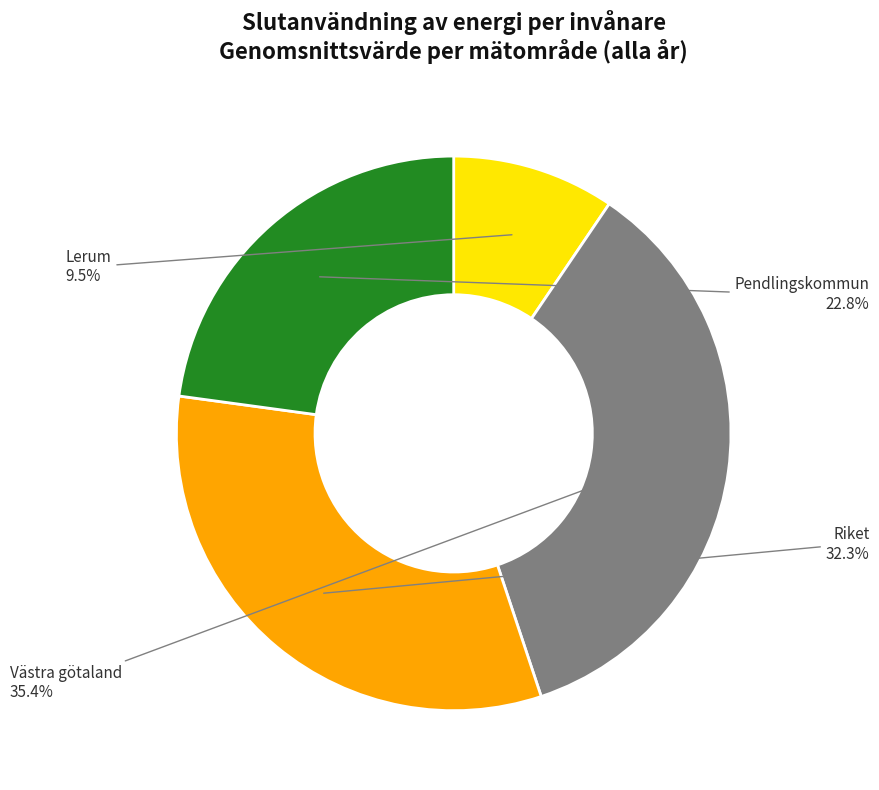

Is there any slice that represents more than half of the pie?

No